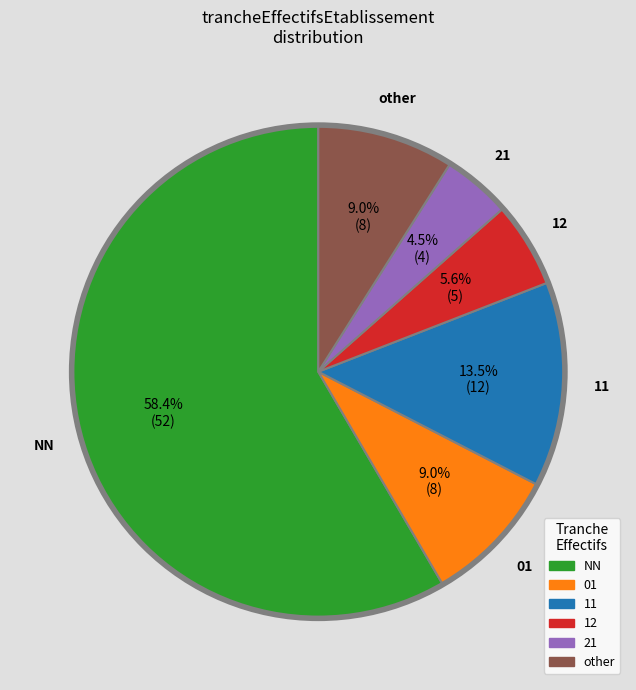

What portion of the pie excludes 12?

94.4%